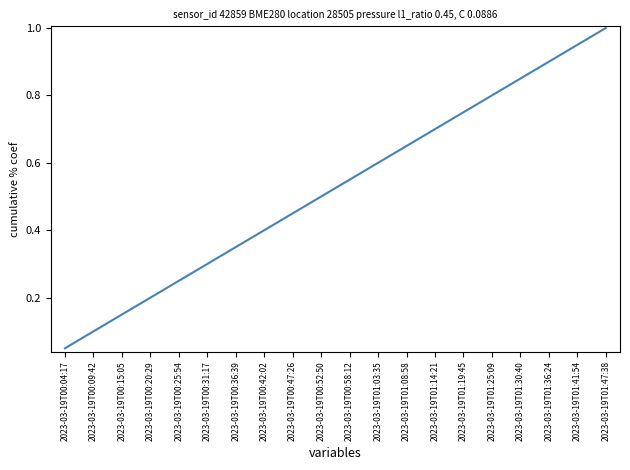

What position from the left is 2023-03-19T01:14:21?

14